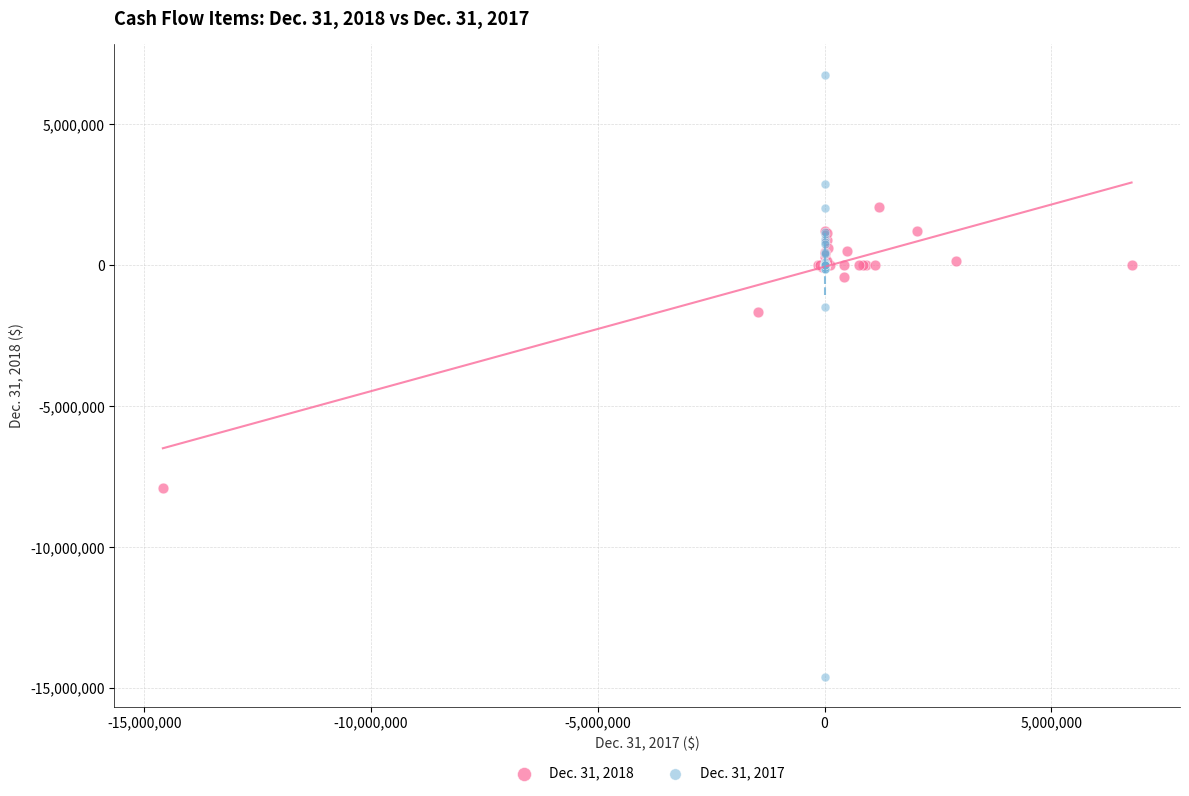

Which series reaches the minimum Y coordinate?

Dec. 31, 2017